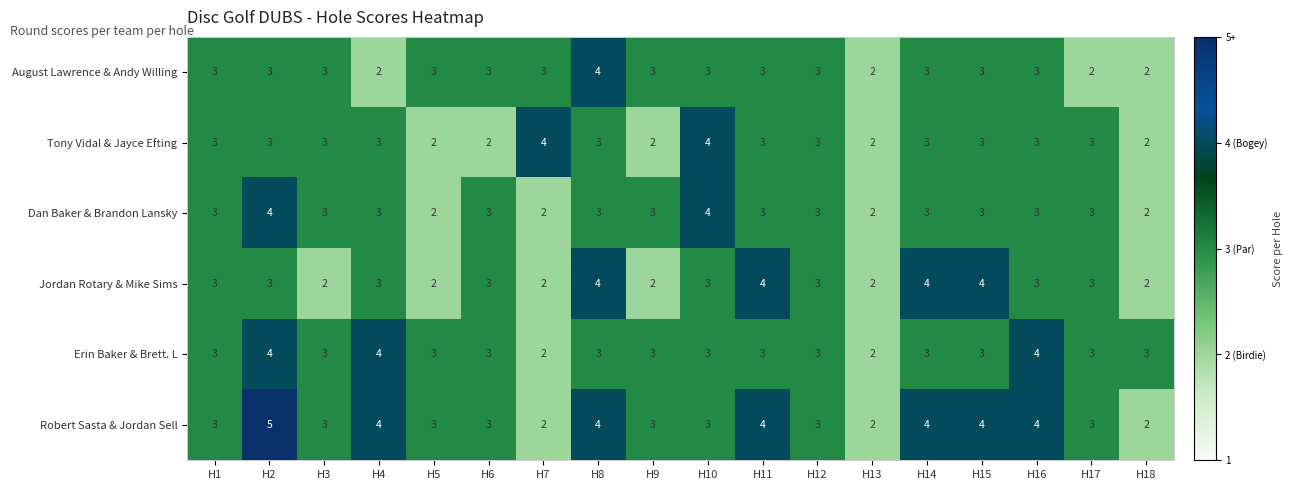

What is the spread (max minus min) of values at H8?

1